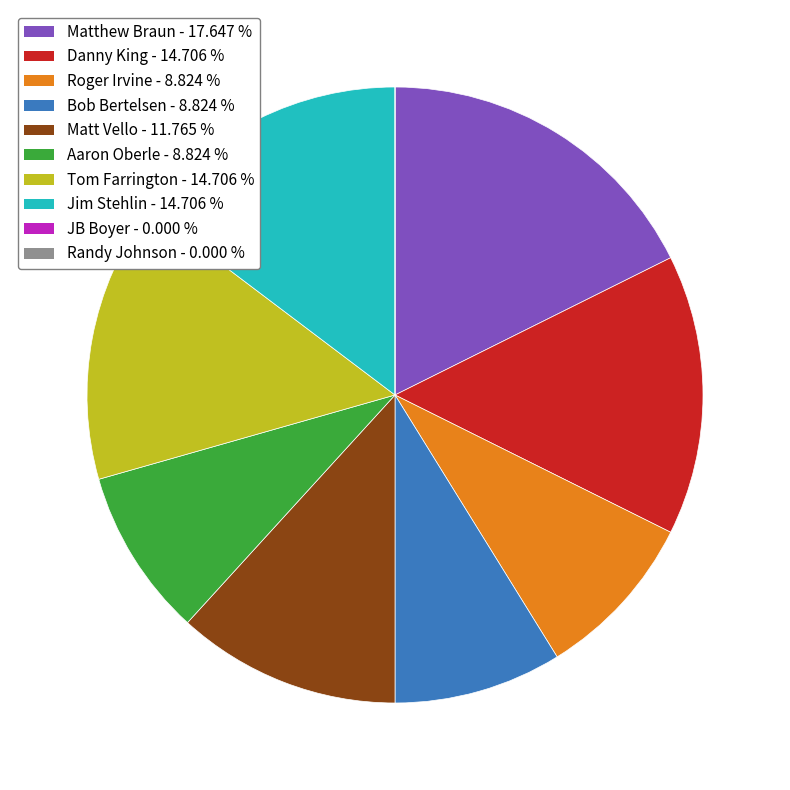

Which slice is the largest?

Matthew Braun